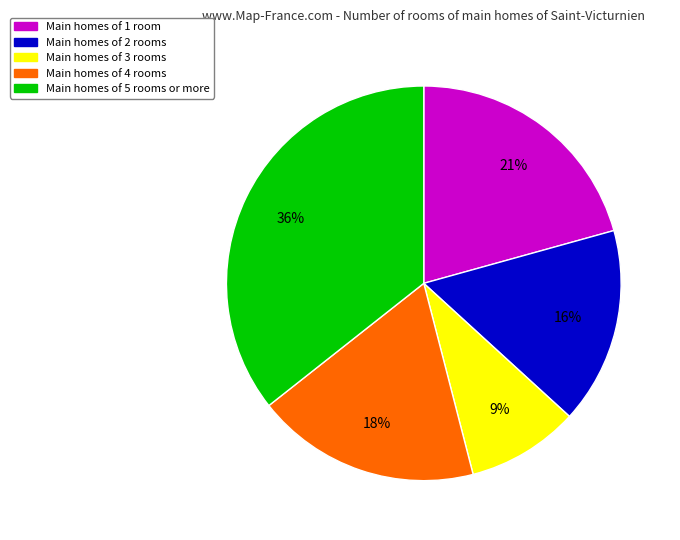

Is there a majority slice in this chart?

No